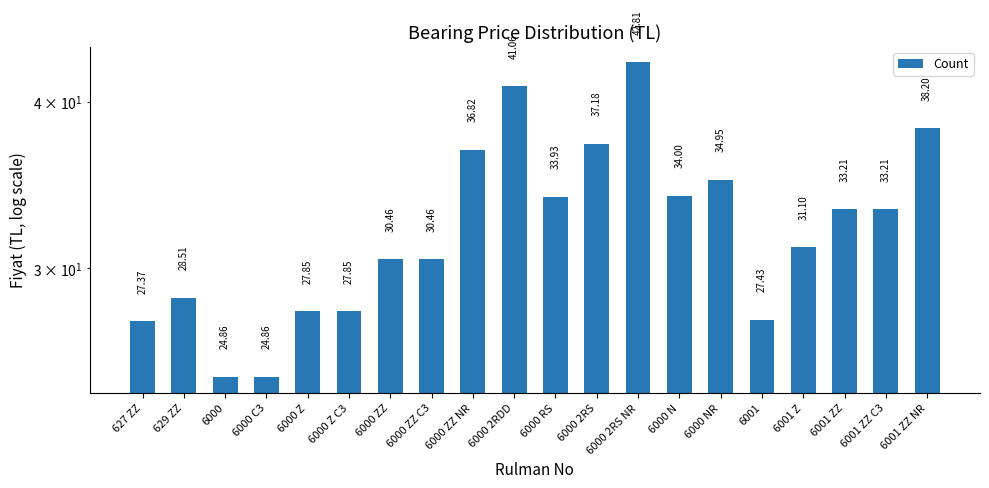

List the labels in order of value, smallest first.

6000, 6000 C3, 627 ZZ, 6001, 6000 Z, 6000 Z C3, 629 ZZ, 6000 ZZ, 6000 ZZ C3, 6001 Z, 6001 ZZ, 6001 ZZ C3, 6000 RS, 6000 N, 6000 NR, 6000 ZZ NR, 6000 2RS, 6001 ZZ NR, 6000 2RDD, 6000 2RS NR